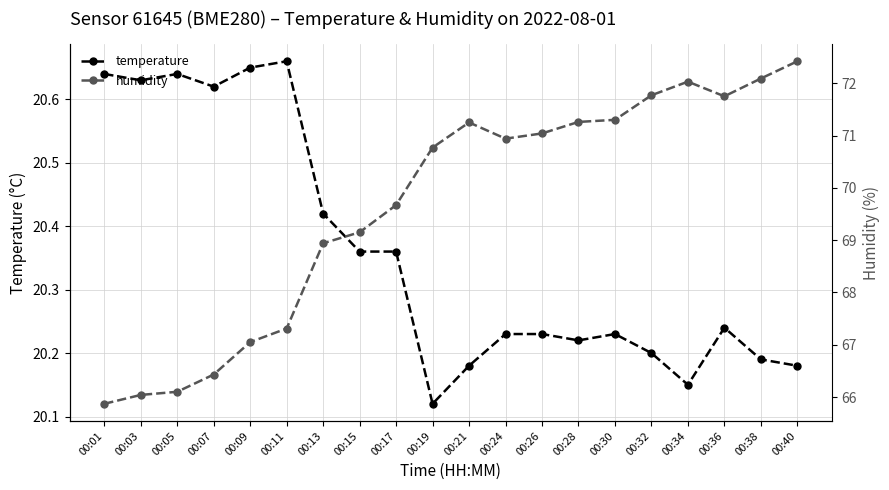

Reading right to left, what are all the values shown in this chart?

temperature: 20.2	20.2	20.2	20.1	20.2	20.2	20.2	20.2	20.2	20.2	20.1	20.4	20.4	20.4	20.7	20.6	20.6	20.6	20.6	20.6
humidity: 72.4	72.1	71.8	72.0	71.8	71.3	71.3	71.0	70.9	71.2	70.8	69.7	69.2	68.9	67.3	67.0	66.4	66.1	66.0	65.9